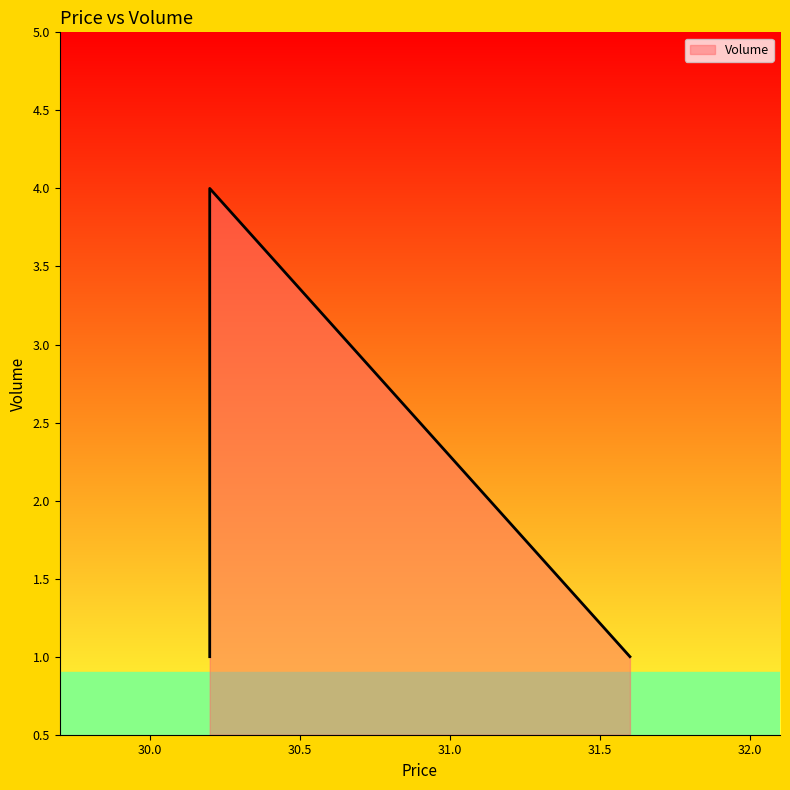

What value does the data have at 30.2?

1